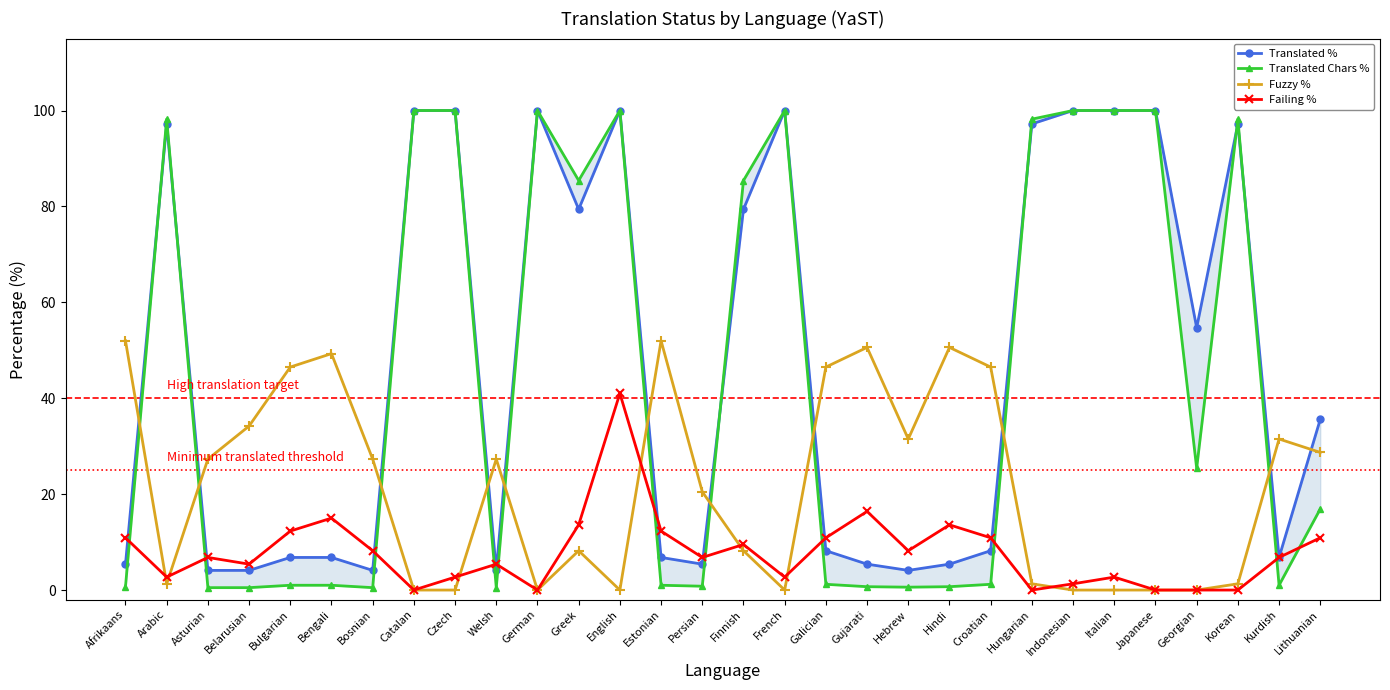

What is the difference between the second highest and second lowest values in the Failing % series?

16.4